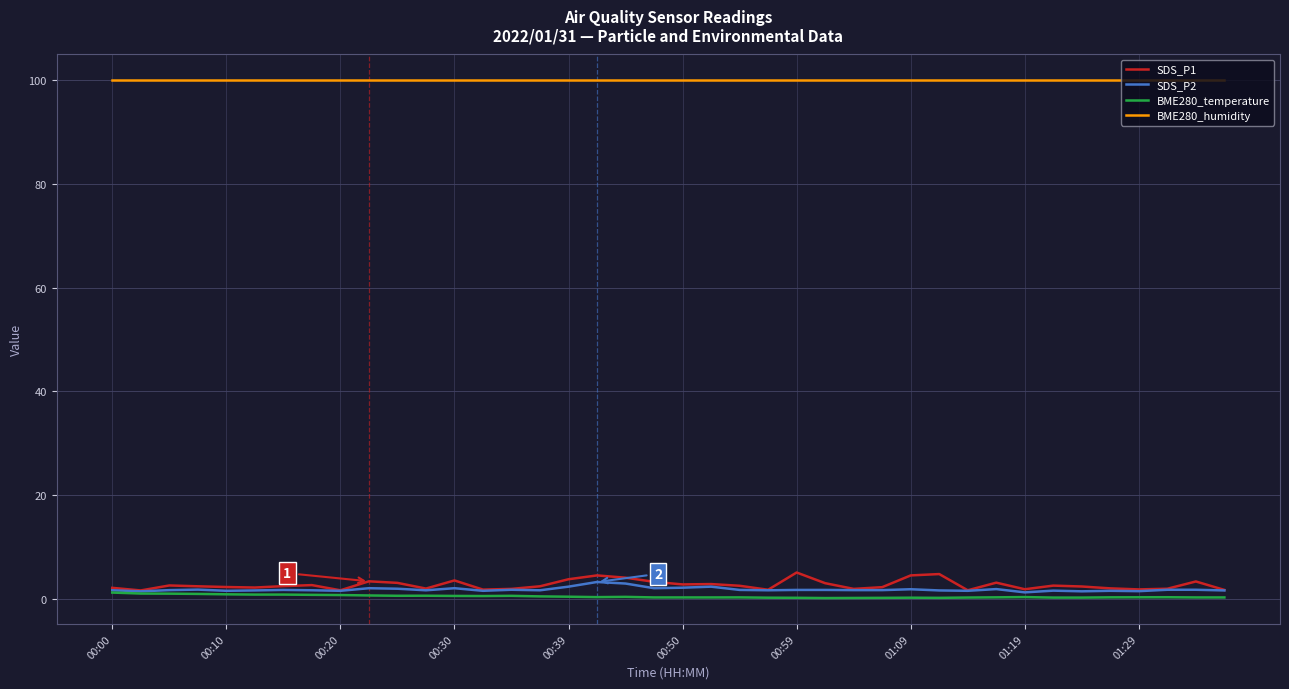

What is the highest value of the BME280_humidity series?

100.0